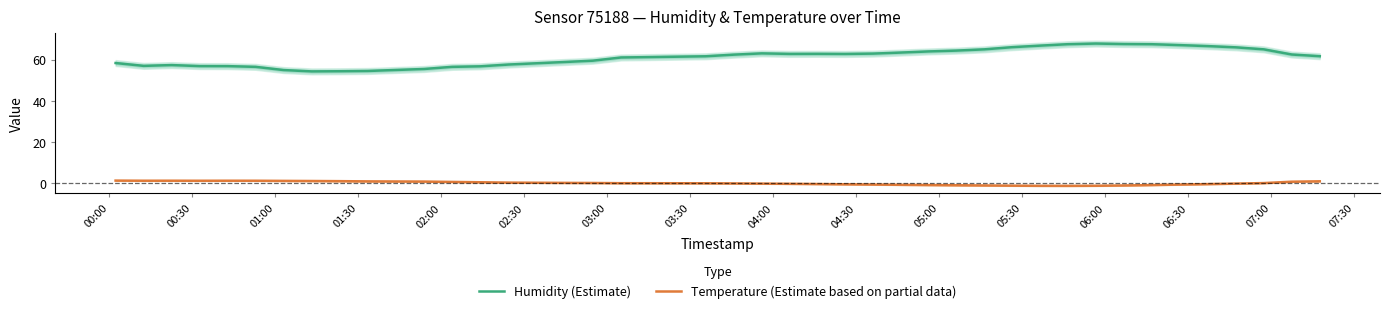

True or false: Temperature (Estimate based on partial data) and Humidity (Estimate) intersect in this chart.

False